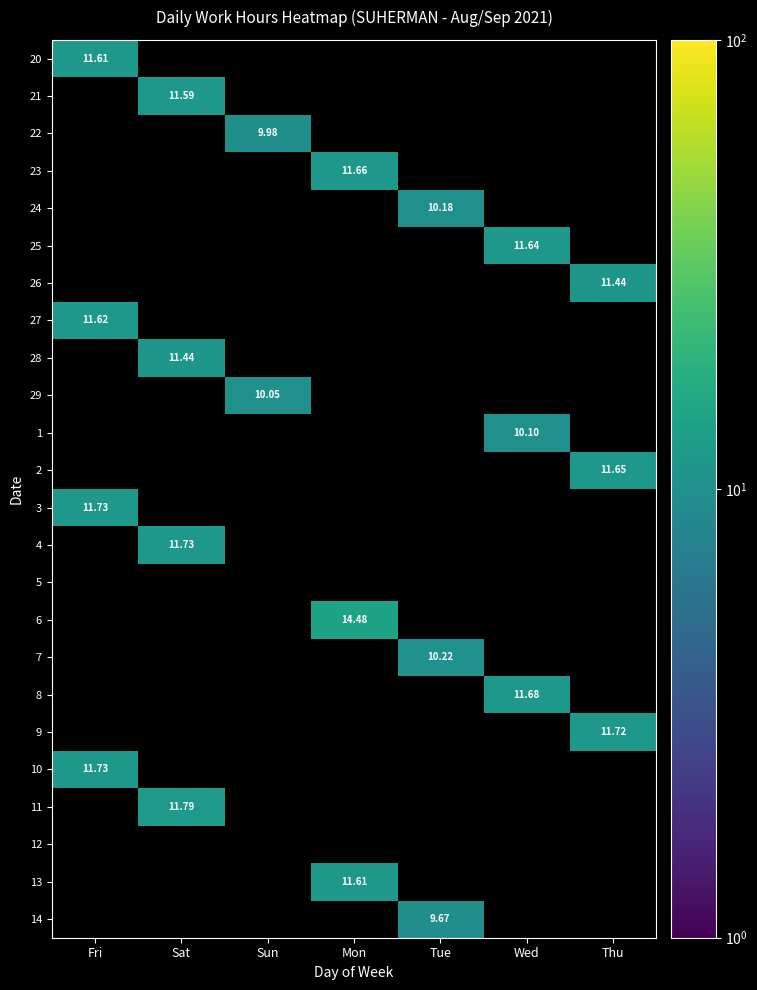

The 23 series shows 6.0 at Sat. True or false?

False